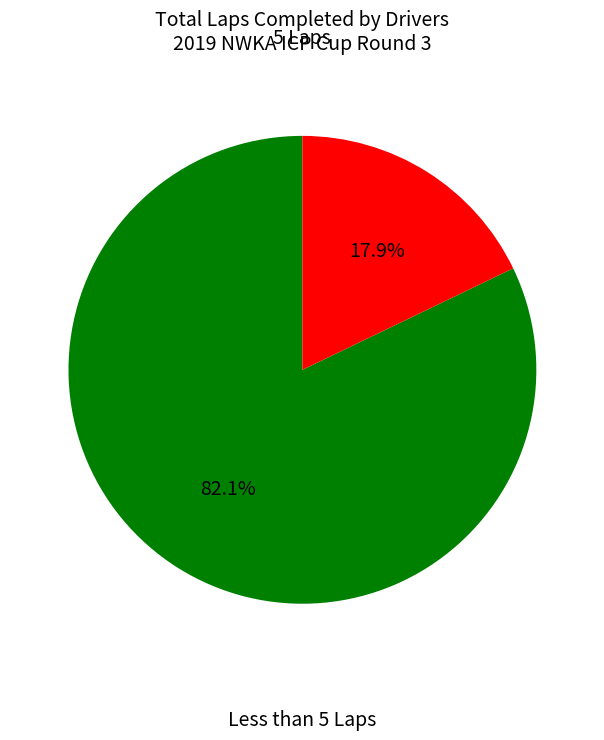

Is there any slice that represents more than half of the pie?

Yes